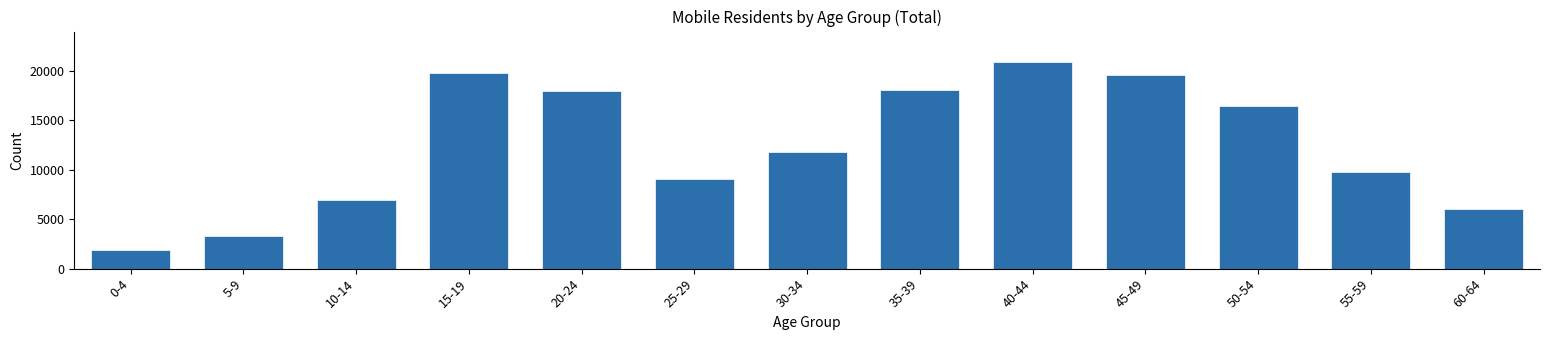

The value at 20-24 is 17935. True or false?

True